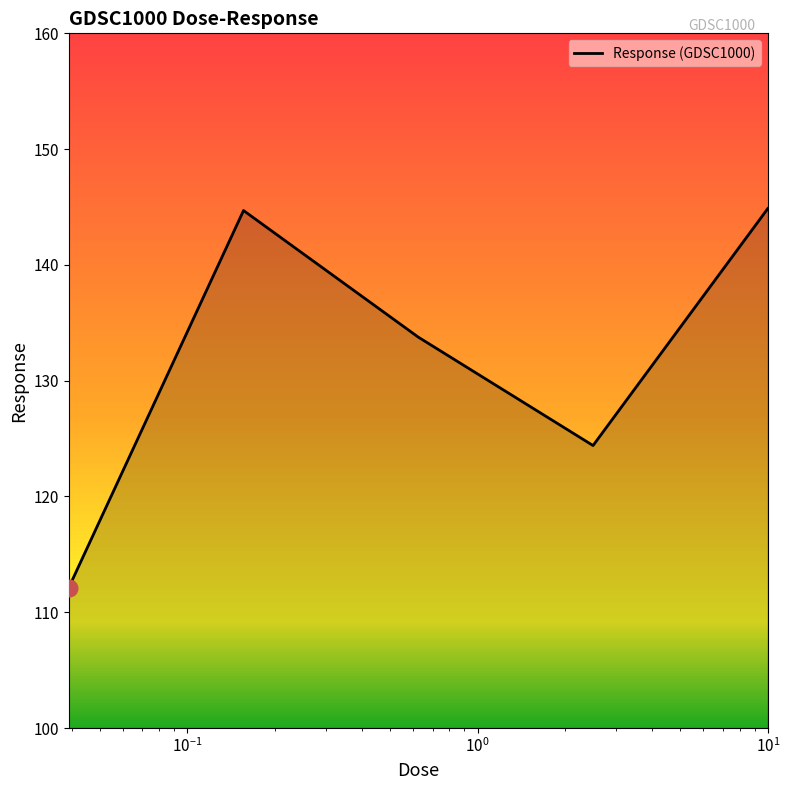

What is the smallest value displayed?

112.1